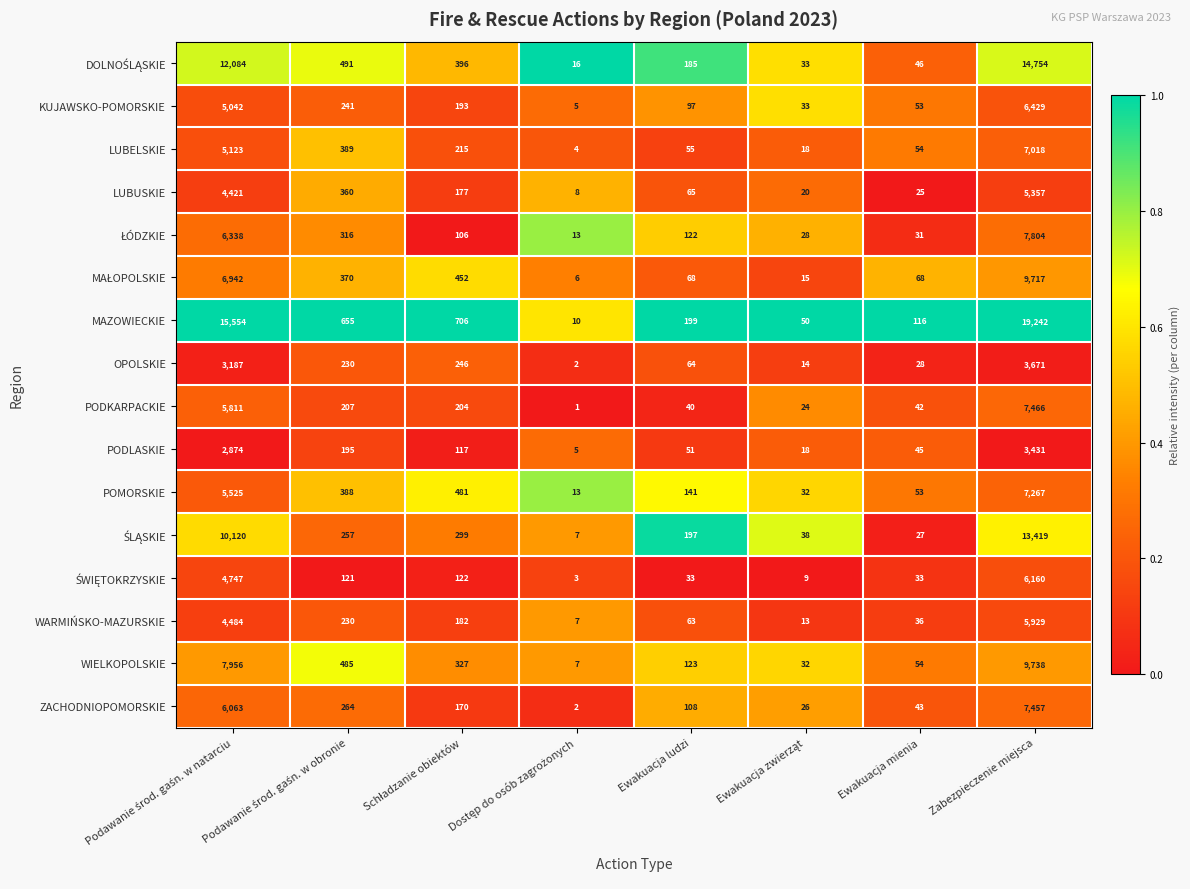

How many distinct data groups are displayed?

16